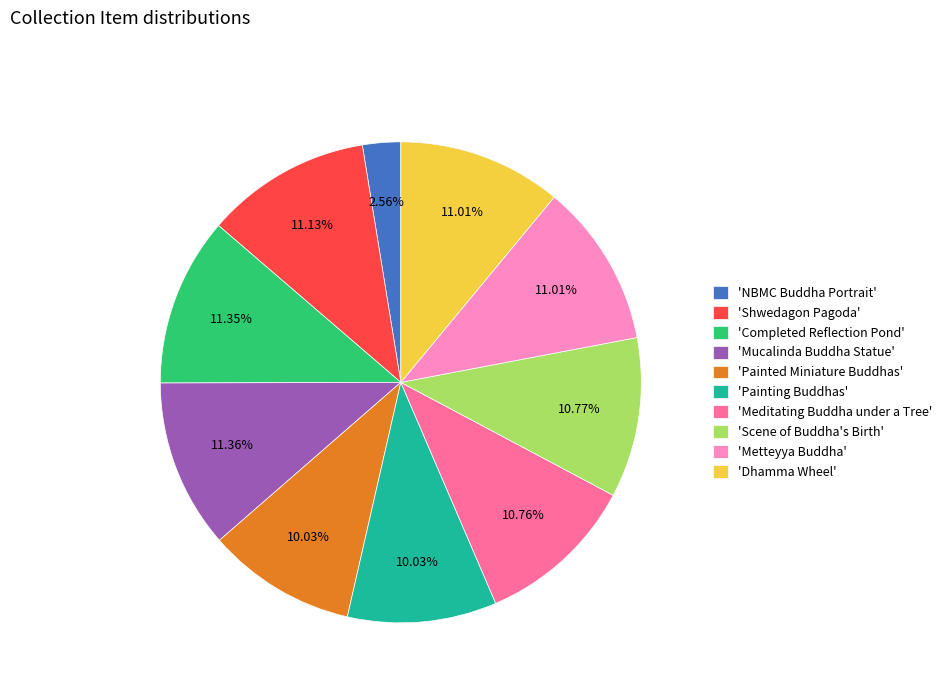

Is the sum of 'Meditating Buddha under a Tree' and 'Painted Miniature Buddhas' greater than half?

No